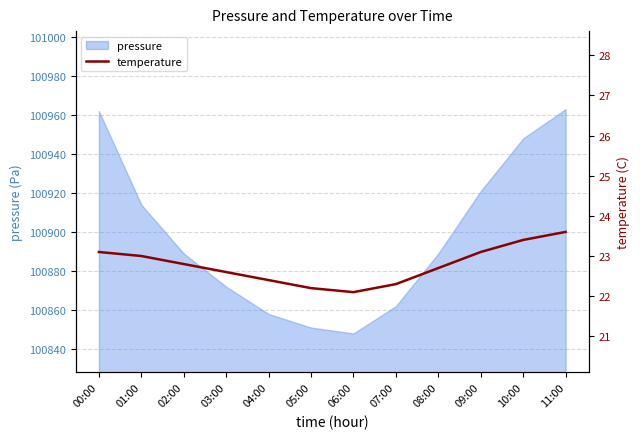

The value of pressure at 03:00 is 100872. True or false?

True